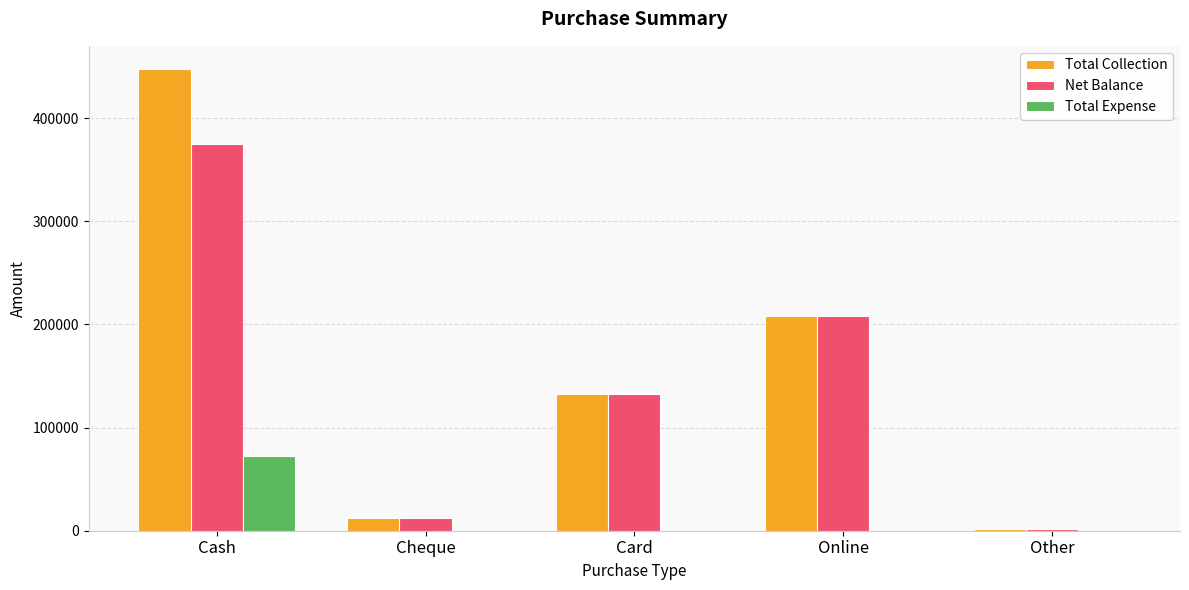

Reading left to right, extract all data points from this chart.

Total Collection: Cash=447585	Cheque=12000	Card=132600	Online=208499	Other=1500
Net Balance: Cash=375074	Cheque=12000	Card=132600	Online=208499	Other=1500
Total Expense: Cash=72511	Cheque=0	Card=0	Online=0	Other=0